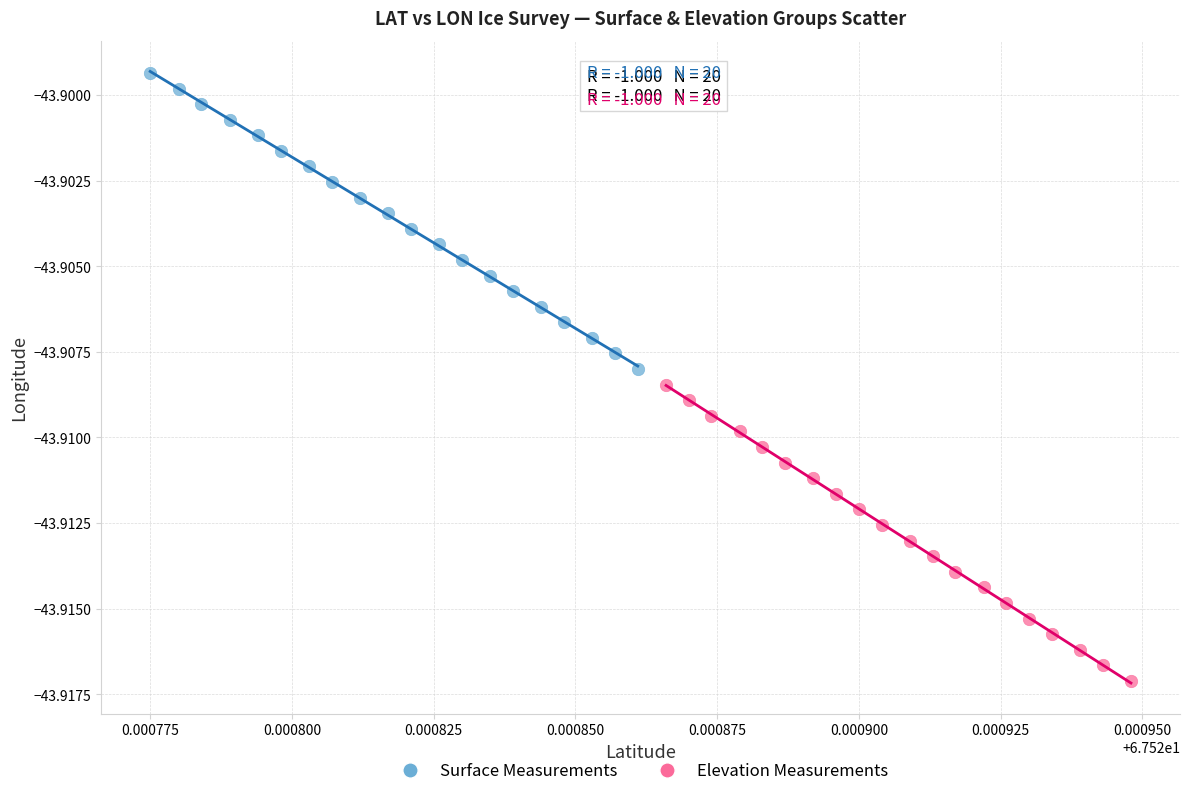

What are all the series names shown in the legend?

Surface Measurements, Elevation Measurements